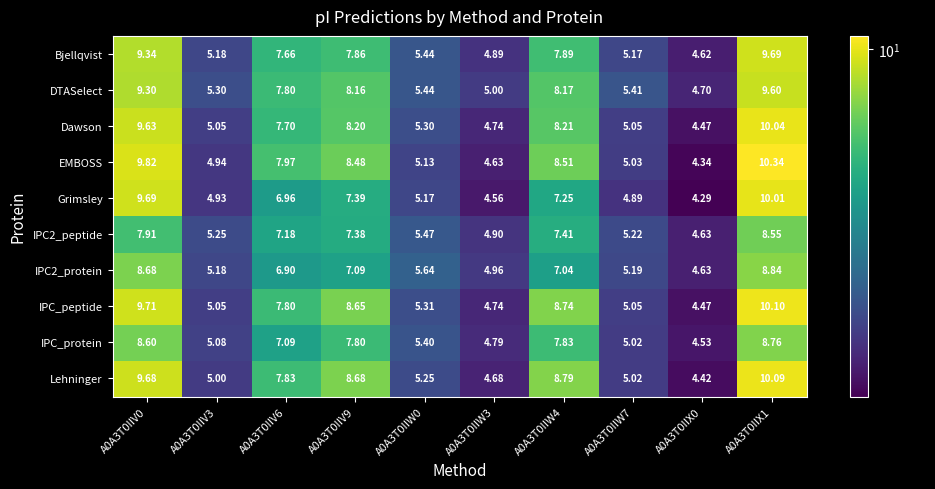

Is the value of IPC_protein at A0A3T0IIW3 greater than the value of DTASelect at A0A3T0IIV0?

No